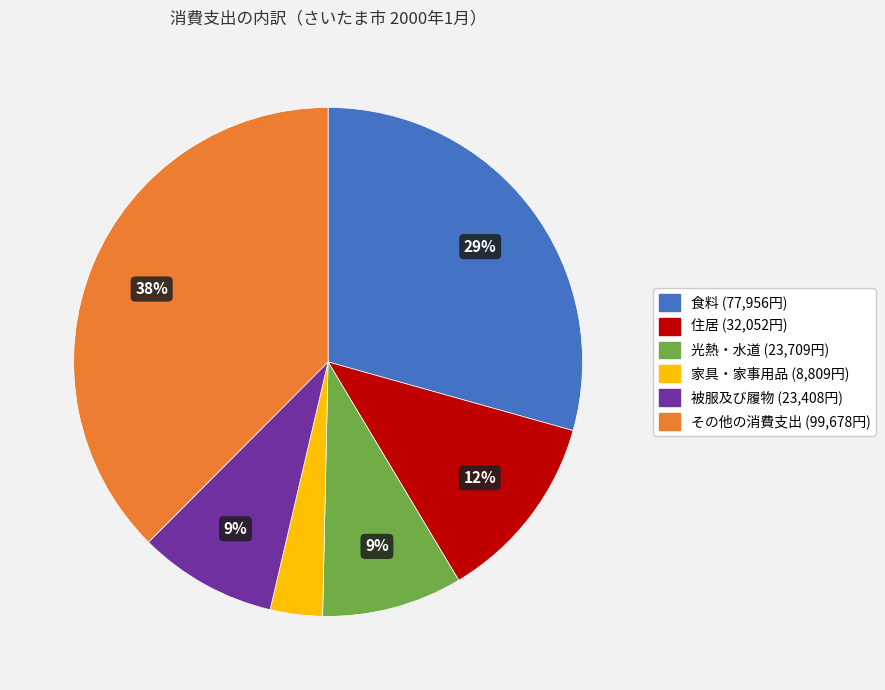

To the nearest percent, what is the difference between the 光熱・水道 and 家具・家事用品 slice percentages?

6%